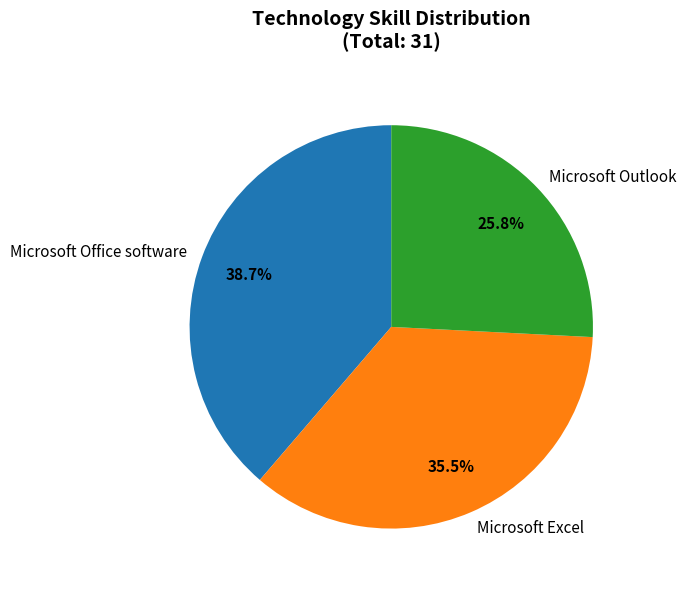

To the nearest percent, what is the difference between the largest and smallest slice percentages?

13%